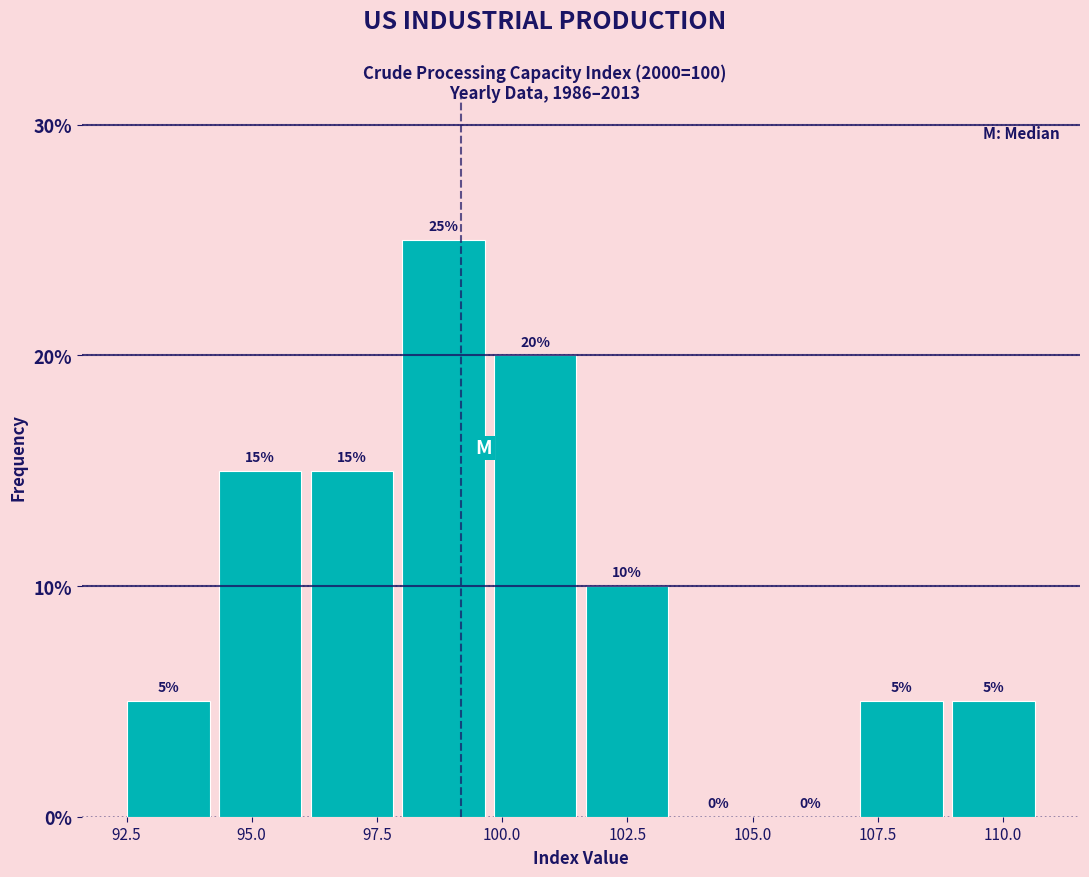

Around what value on the x-axis is the tallest bar? Give the approximate position of its centre, as read against the axis.

99.0